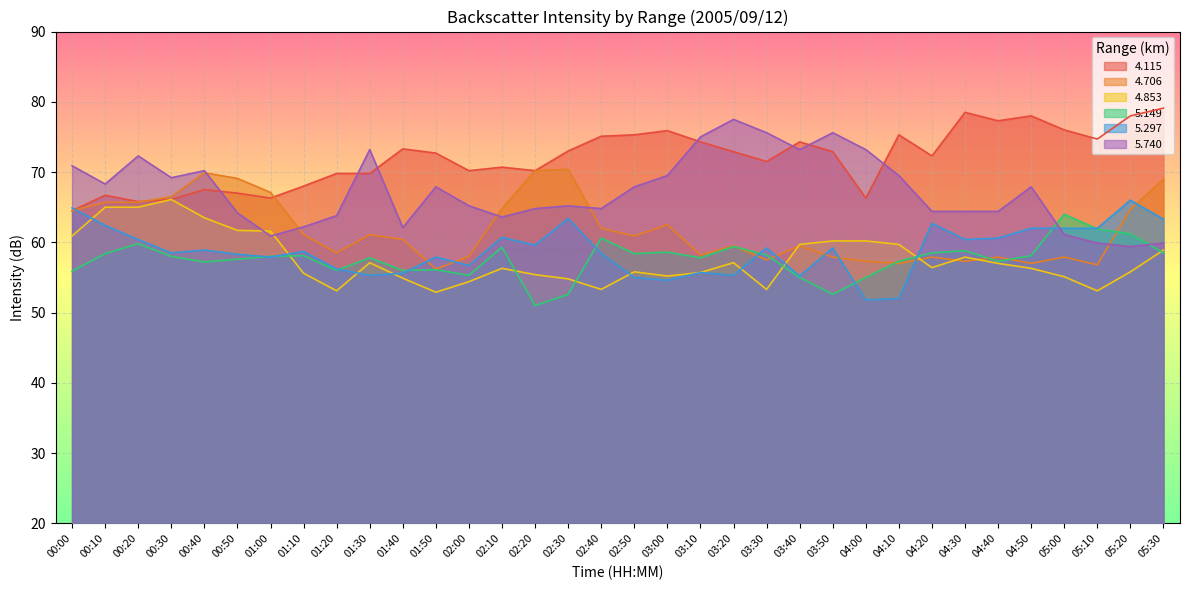

Between 03:20 and 01:50, which is larger?

03:20